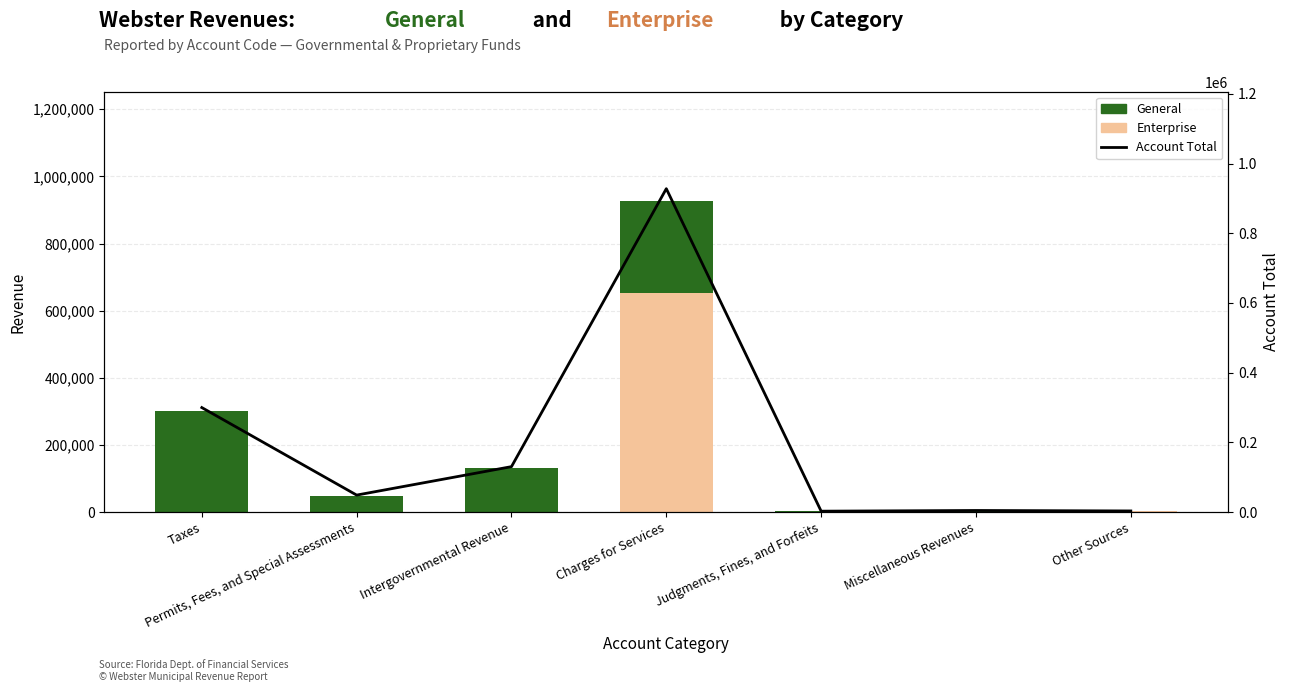

What is the greatest value displayed?

927746